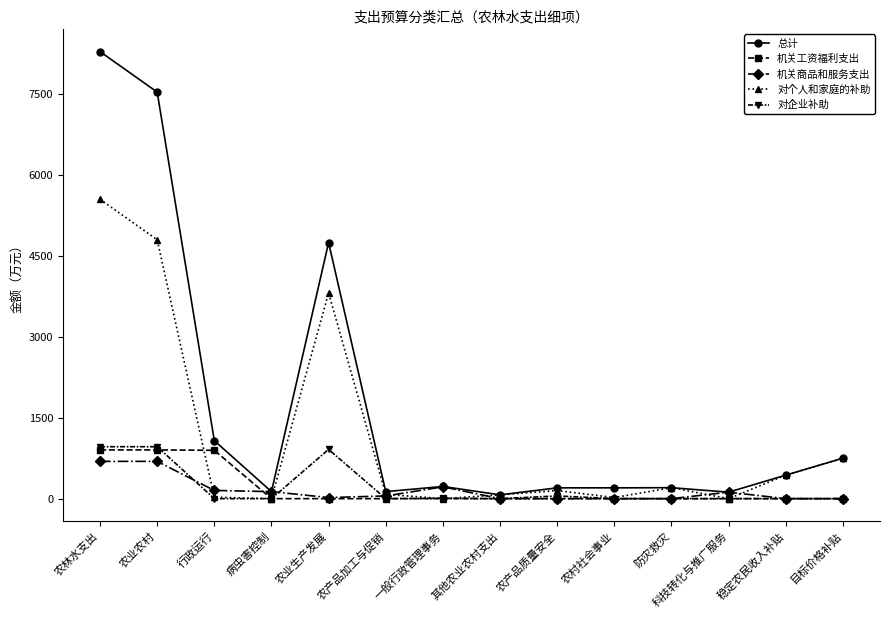

At which category is the sum across all series the highest?

农林水支出